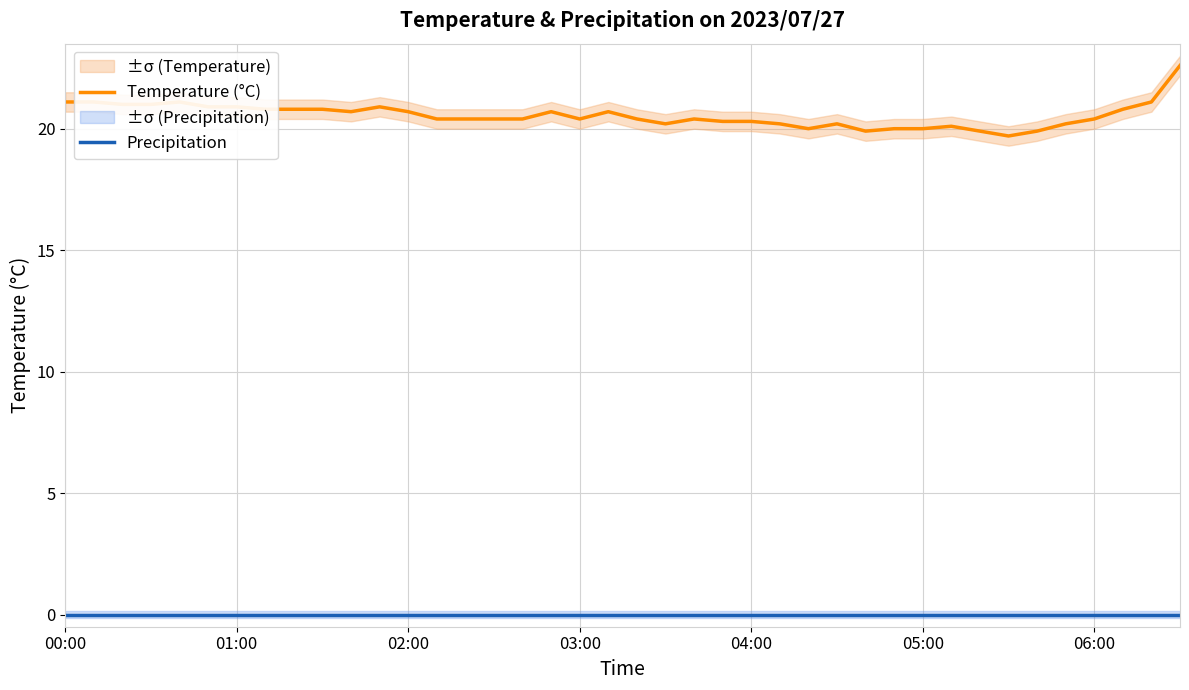

True or false: Precipitation and Temperature (°C) cross at least once.

False